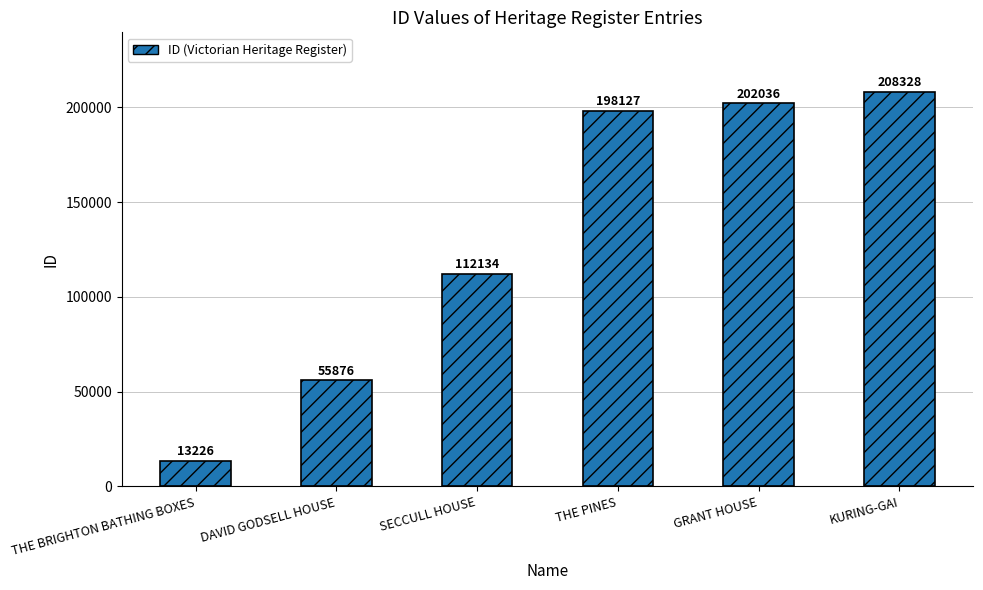

The chart shows a value of 74392 at SECCULL HOUSE. True or false?

False